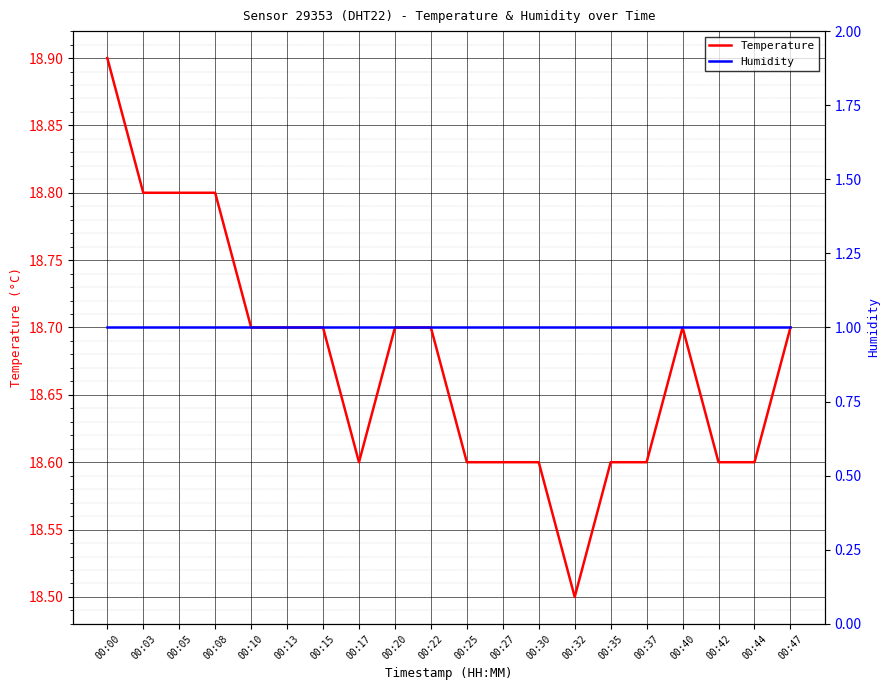

List the series in order of their overall mean, lowest first.

Humidity, Temperature